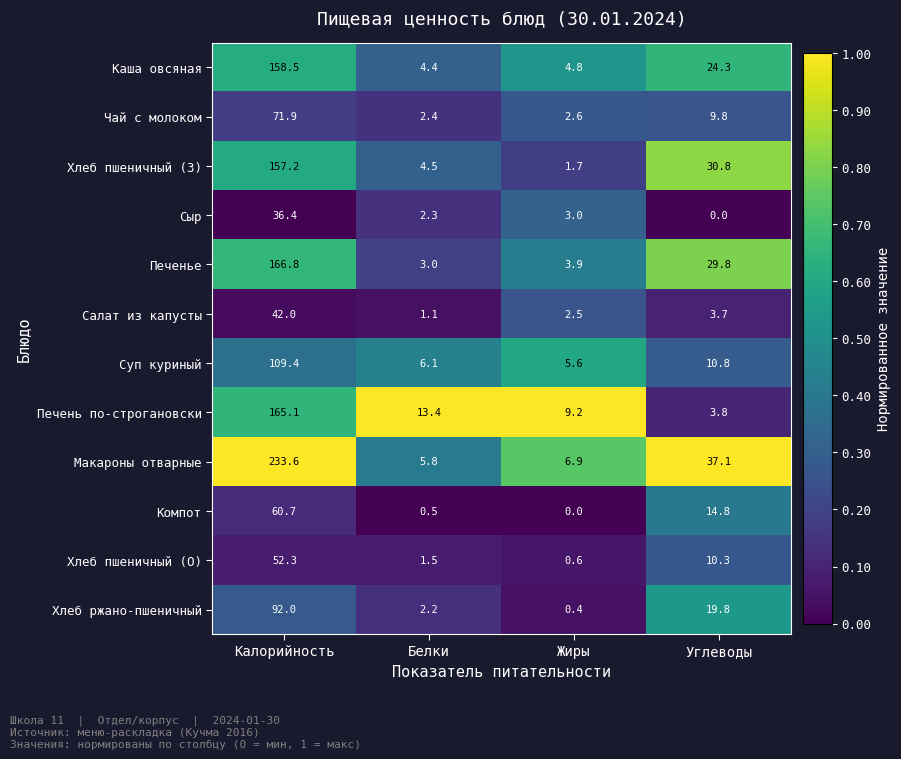

What is the difference between the maximum and second lowest values in the Хлеб ржано-пшеничный series?

89.8